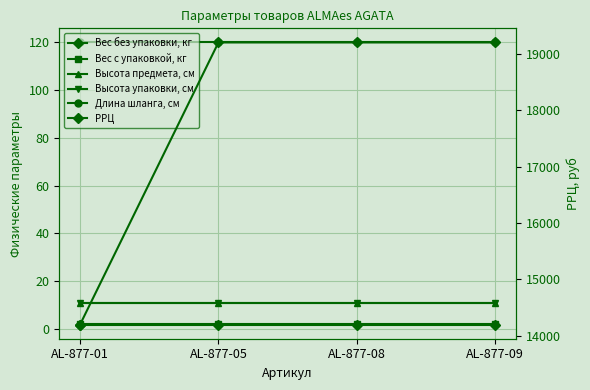

What is the average value of the Вес без упаковки, кг series?

1.8